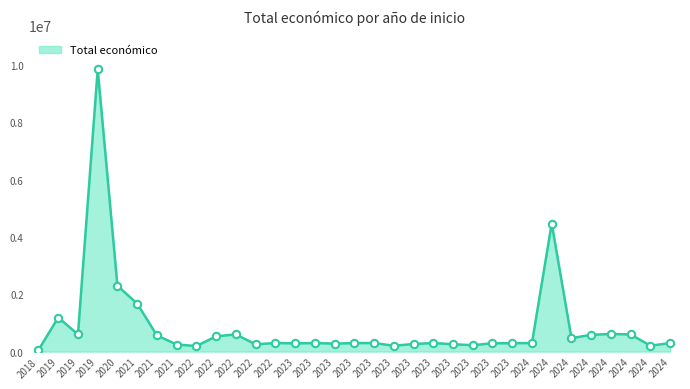

Approximately how many times larger is the value at 2019 compared to 2024?

0.3